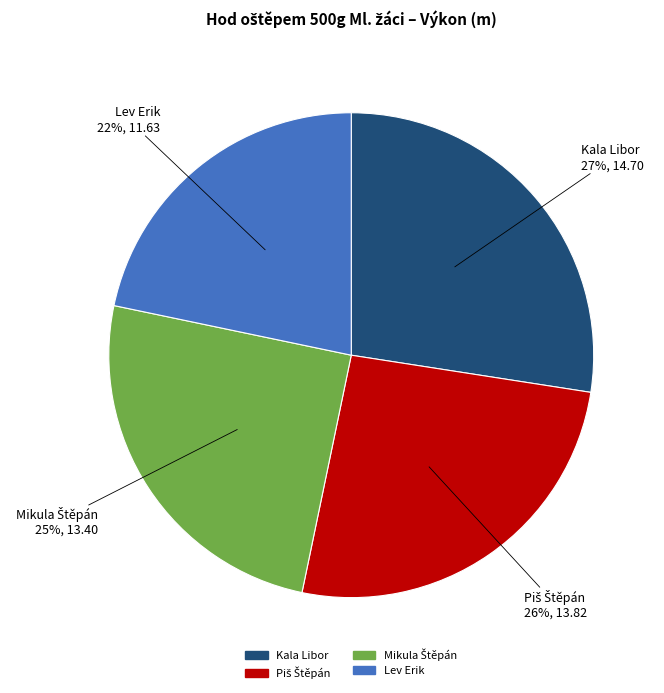

True or false: Lev Erik accounts for 13% of the total.

False